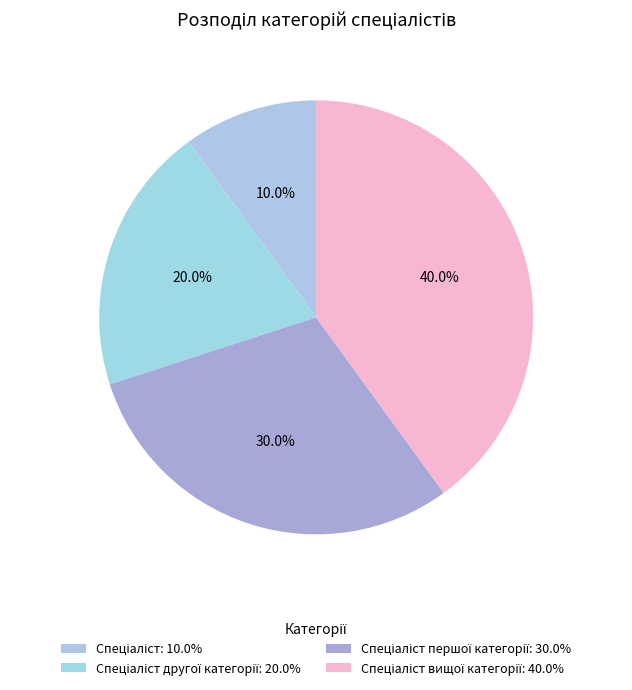

How many segments does this pie chart have?

4